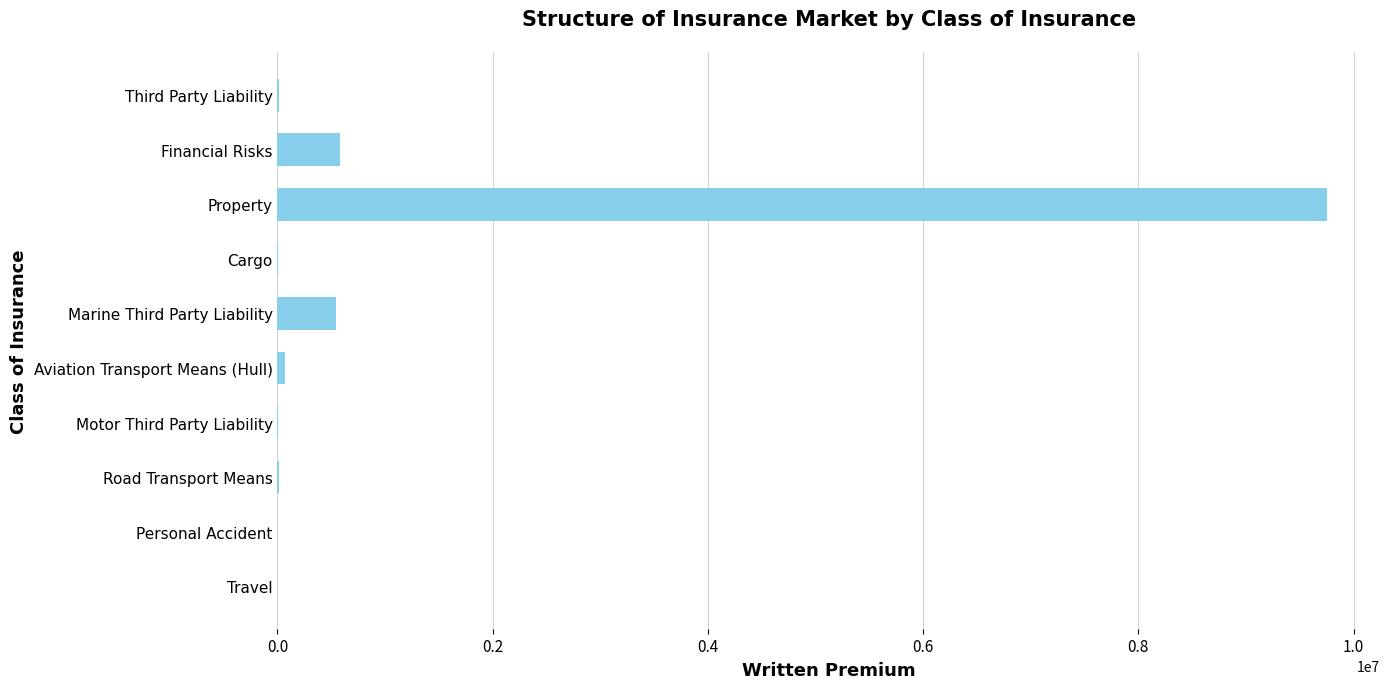

At which category does the chart reach its peak across all series?

Property